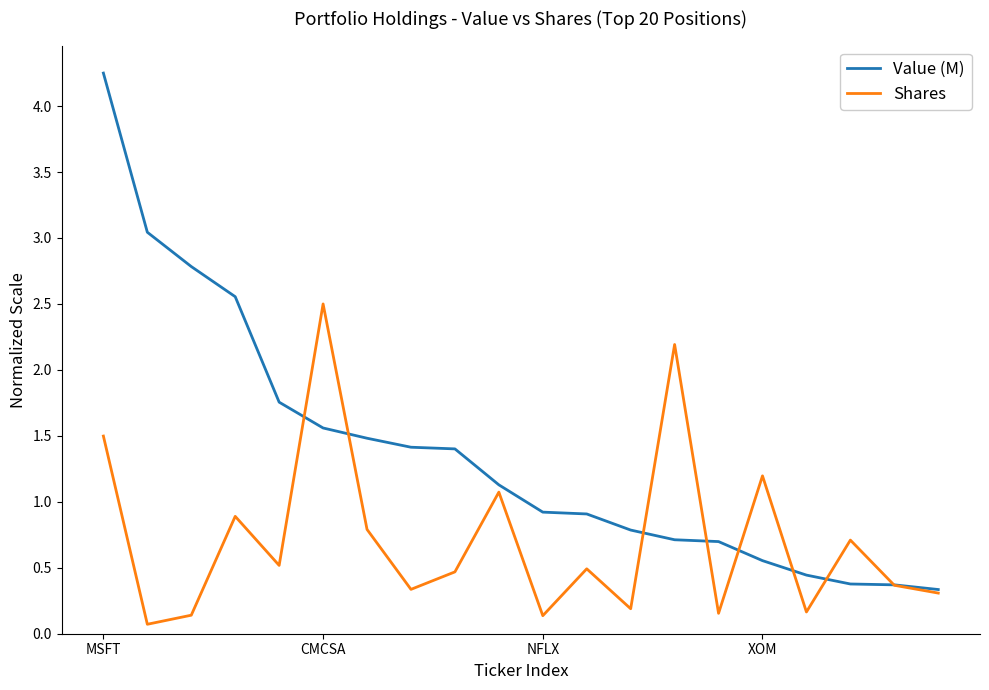

Which series has the widest spread of values?

Value (M)